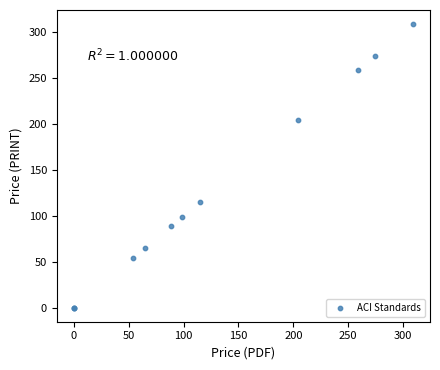

What Y value in the scatter plot is closest to 154?

115.0